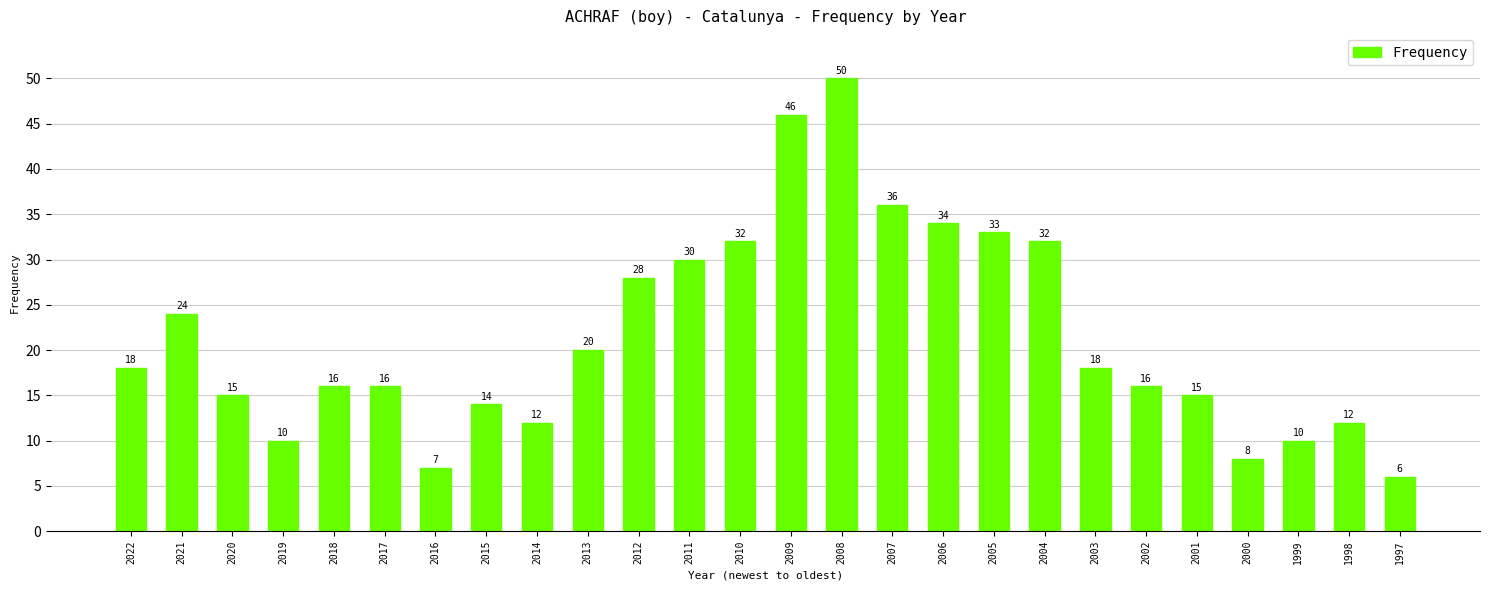

Reading left to right, extract all data points from this chart.

2022=18	2021=24	2020=15	2019=10	2018=16	2017=16	2016=7	2015=14	2014=12	2013=20	2012=28	2011=30	2010=32	2009=46	2008=50	2007=36	2006=34	2005=33	2004=32	2003=18	2002=16	2001=15	2000=8	1999=10	1998=12	1997=6